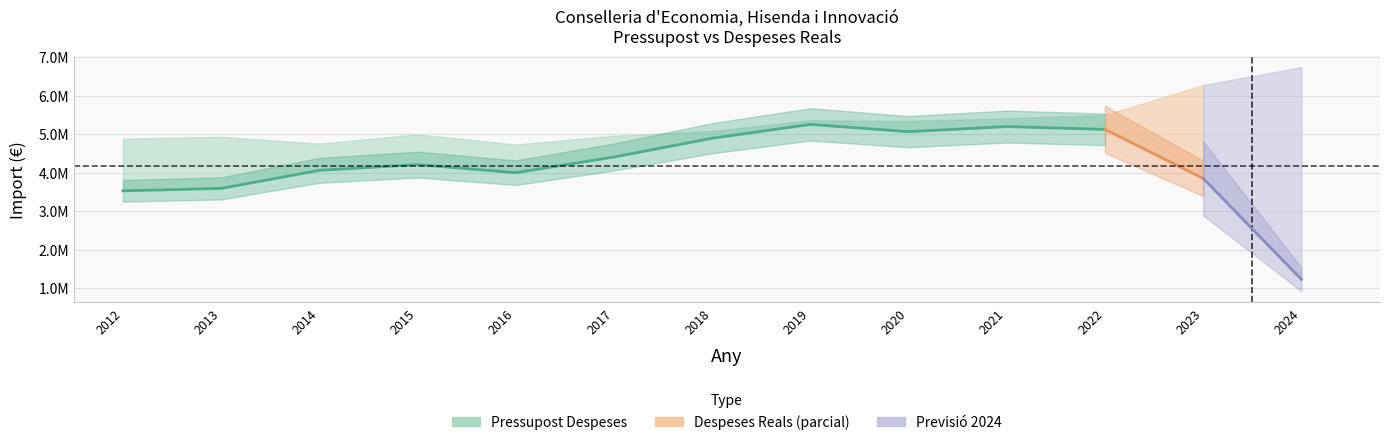

Which has a higher value, 2012 or 2020?

2020